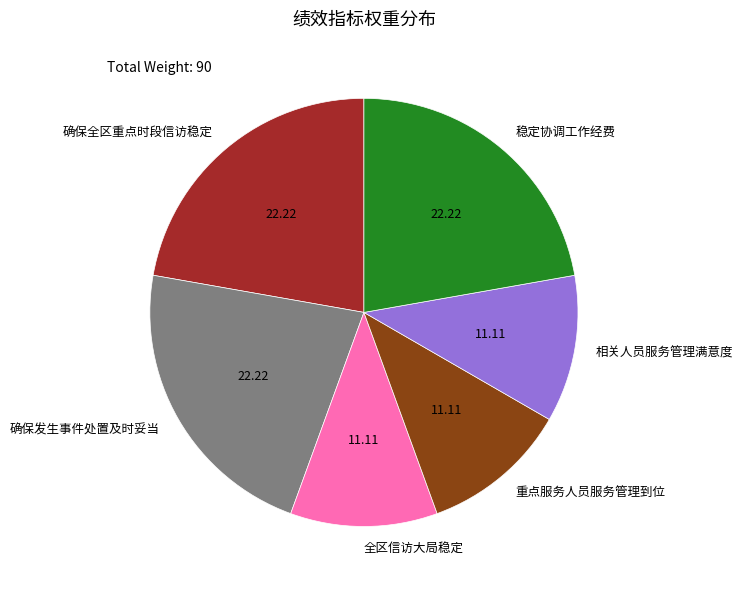

The 确保全区重点时段信访稳定 slice represents 30% of the pie. True or false?

False